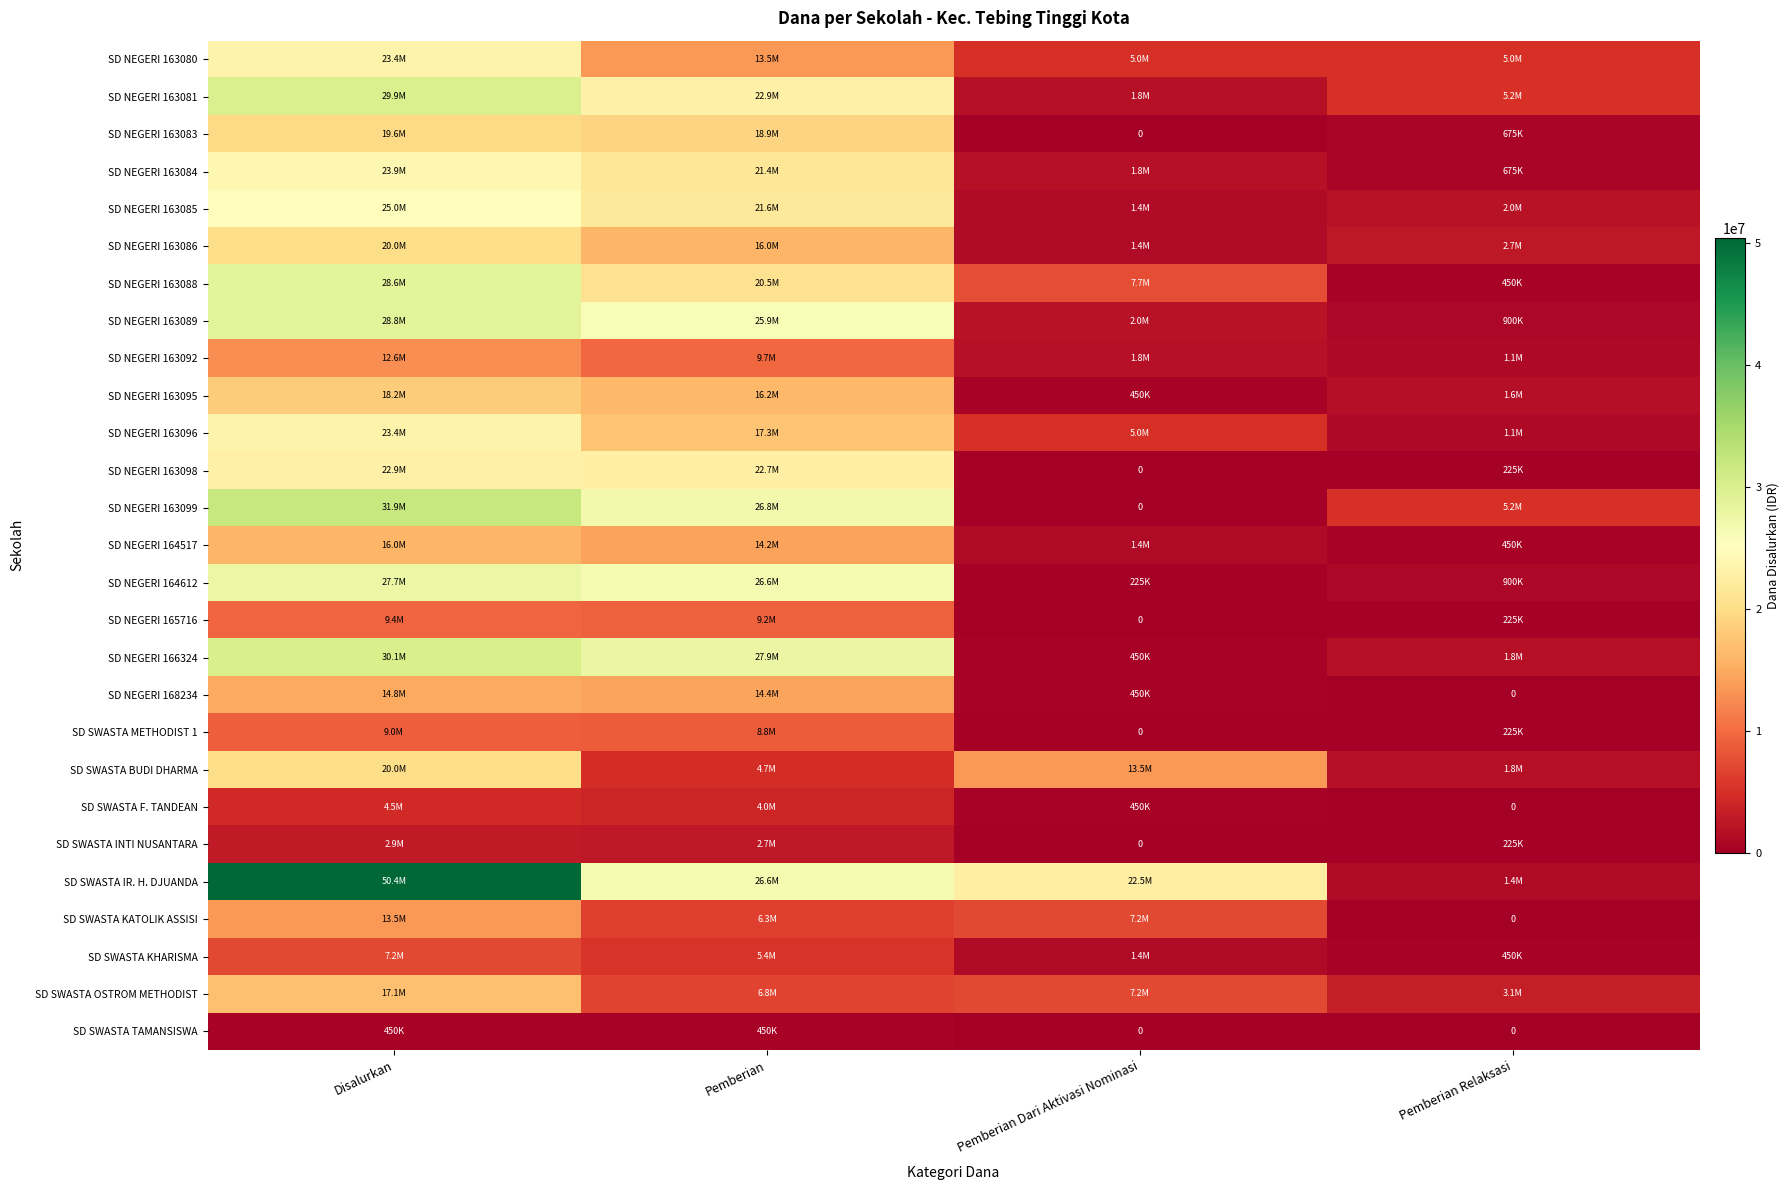

What is the difference between the highest and lowest values at Disalurkan?

49950000